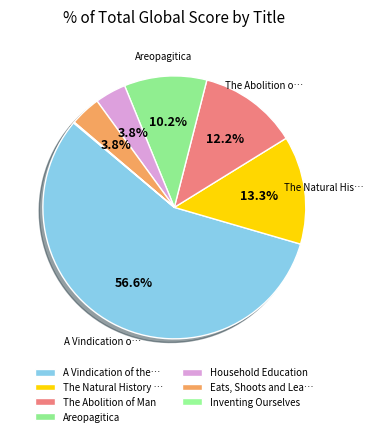

Is there any slice that represents more than half of the pie?

Yes